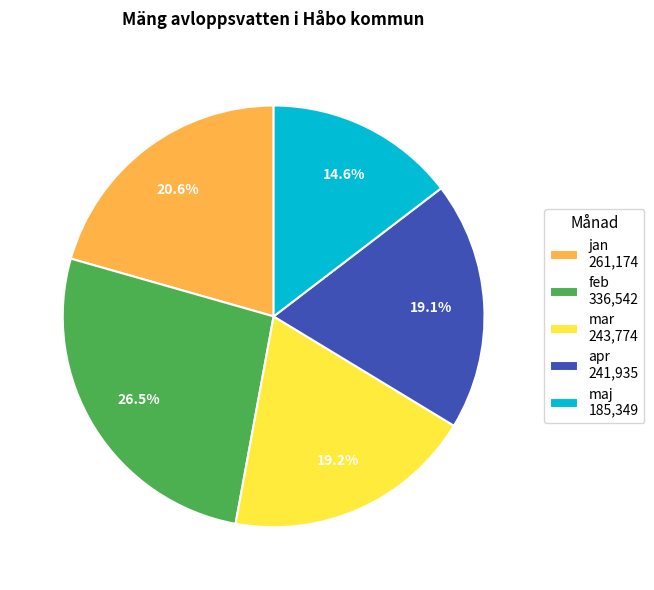

The maj slice represents 15% of the pie. True or false?

True